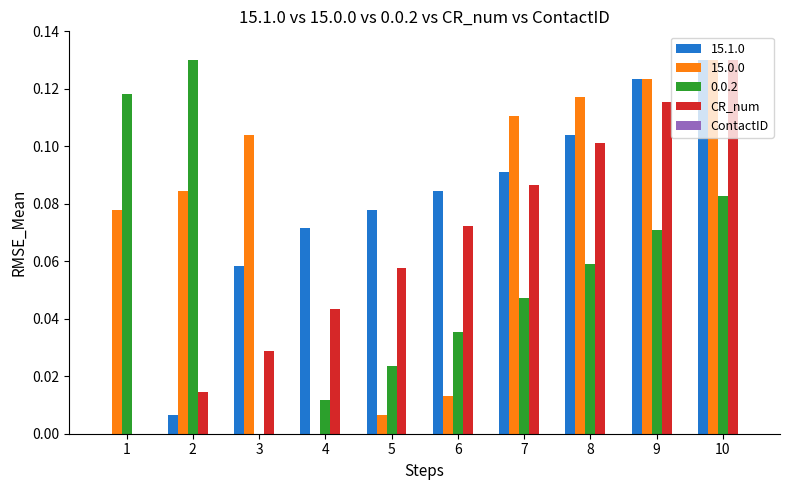

Are the bars horizontal?

No